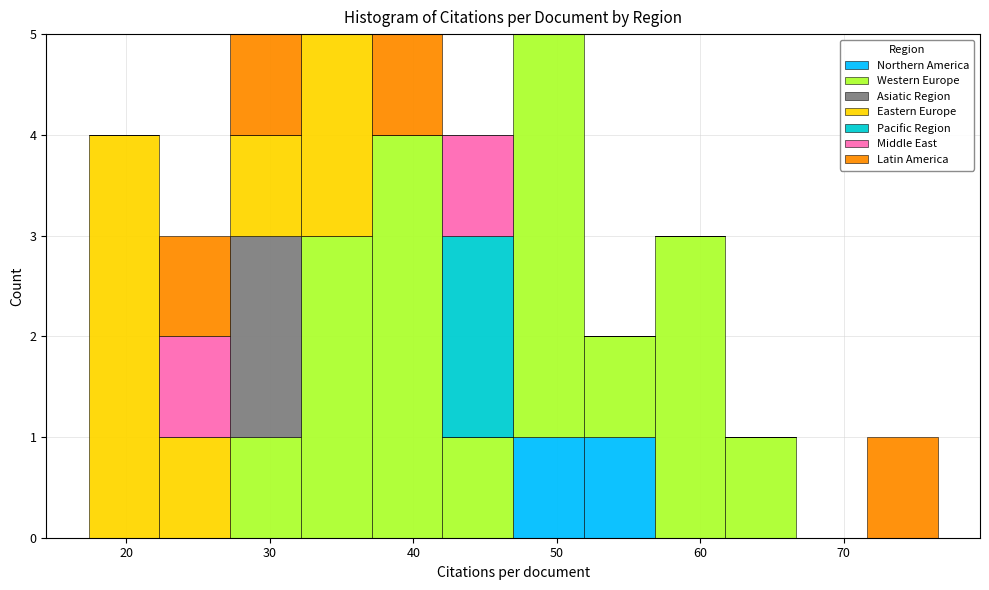

Reading left to right, transcribe this chart: for each stacked bar, give the range it covers on the x-axis and its total height. Neither the bar edges nor the heights are printed on the chart, so give them approximately, as read against the axes.

17 to 22: 4
22 to 27: 3
27 to 32: 5
32 to 37: 5
37 to 42: 5
42 to 47: 4
47 to 52: 5
52 to 57: 2
57 to 62: 3
62 to 67: 1
67 to 72: 0
72 to 77: 1